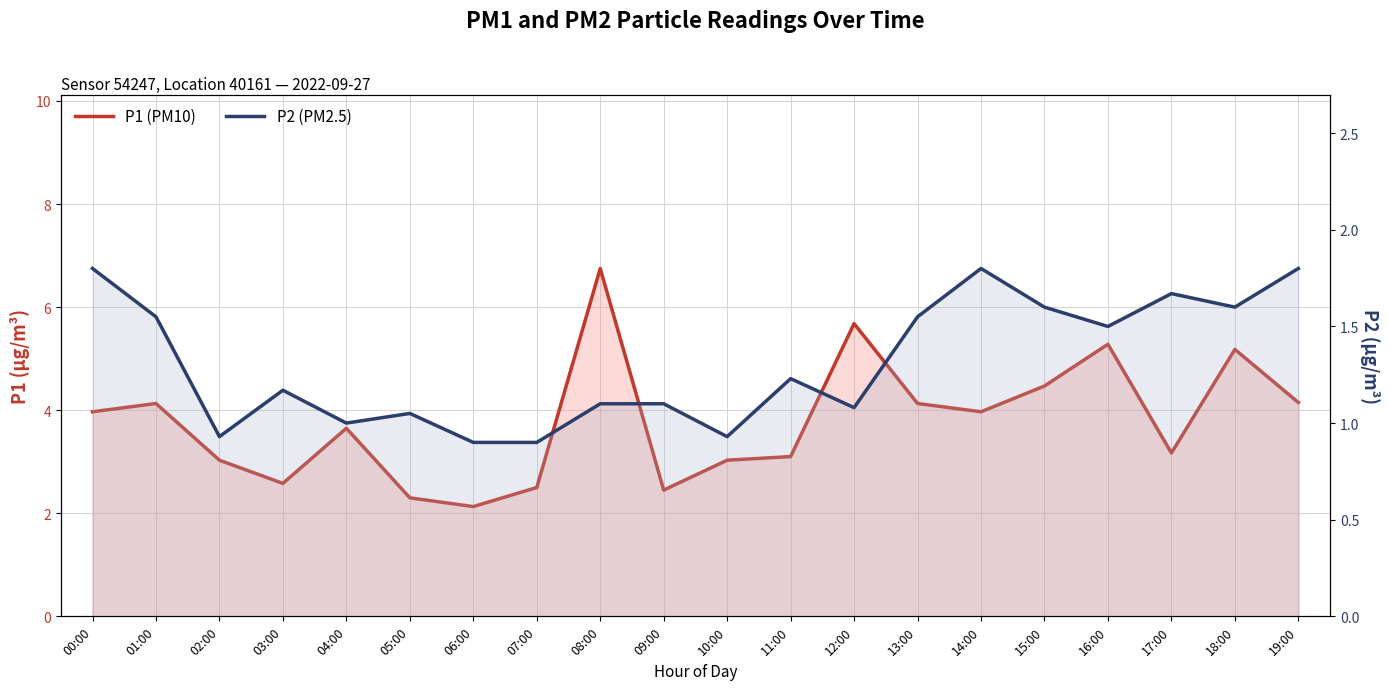

What is the difference between the maximum and second lowest values in the P2 (PM2.5) series?

0.9